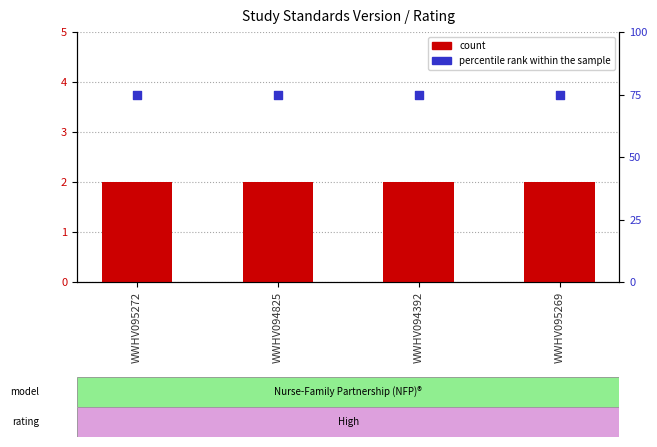

What are all the series names shown in the legend?

count, percentile rank within the sample